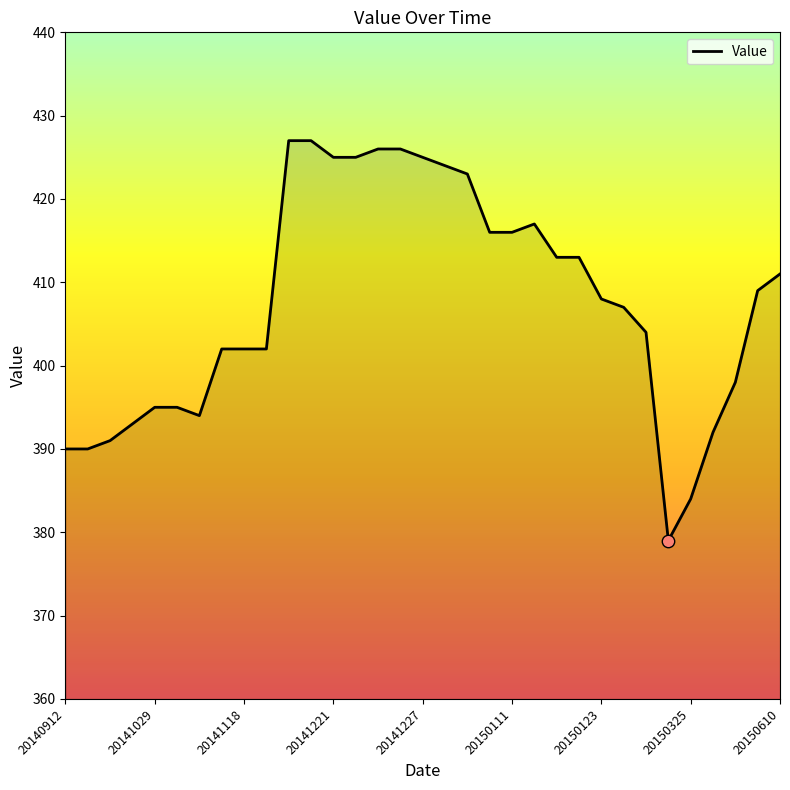

What is the difference between the maximum and minimum values?

48